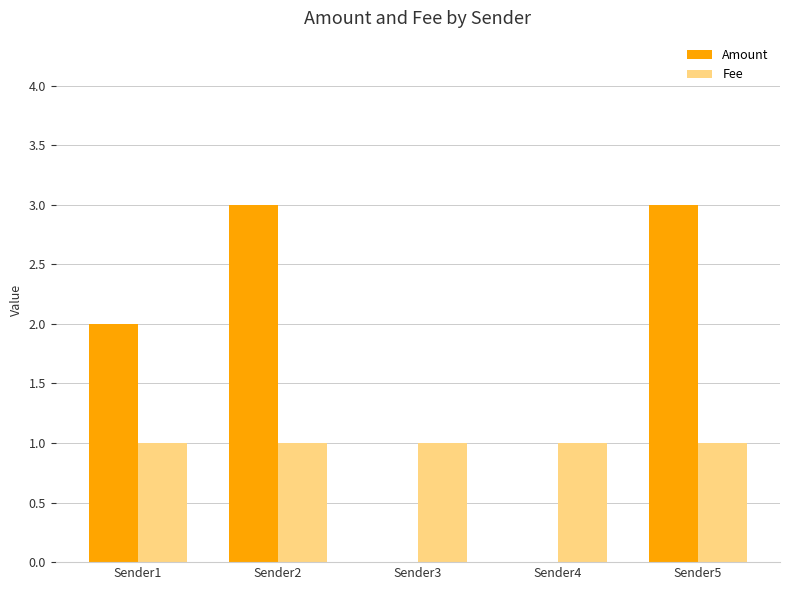

Is the value of Amount at Sender2 greater than the value of Fee at Sender2?

Yes